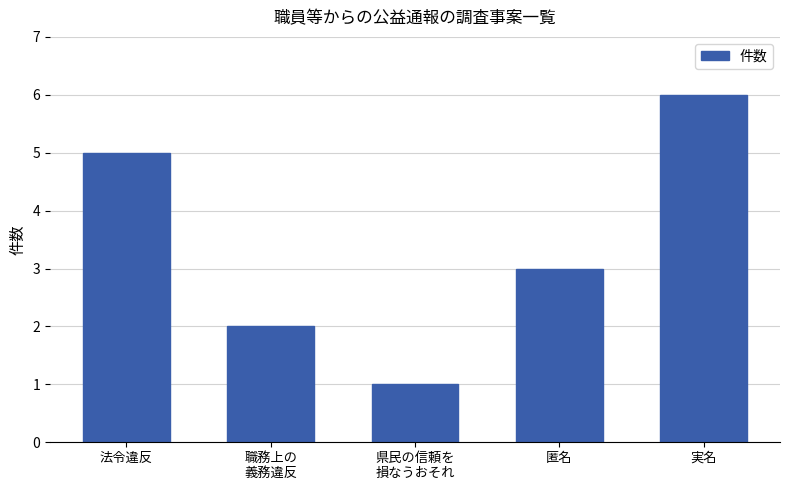

What is the difference between the values at 法令違反 and 実名?

1